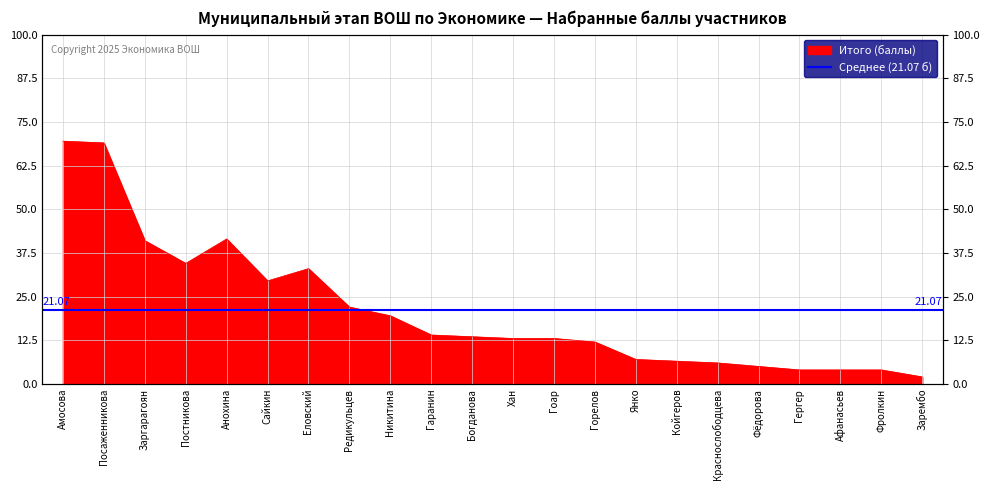

How many lines are shown in the chart?

1